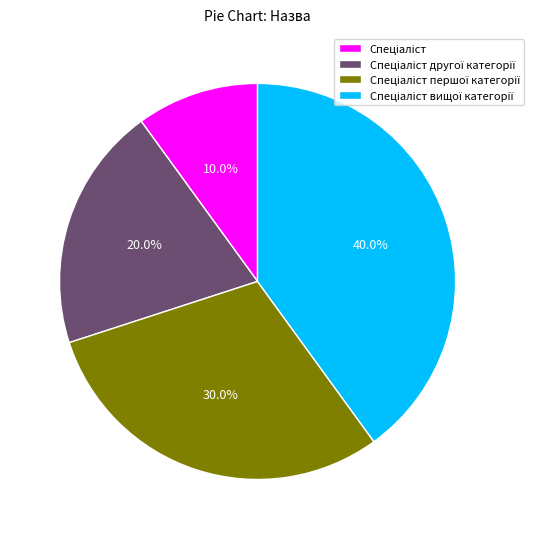

Is there any slice that represents more than half of the pie?

No